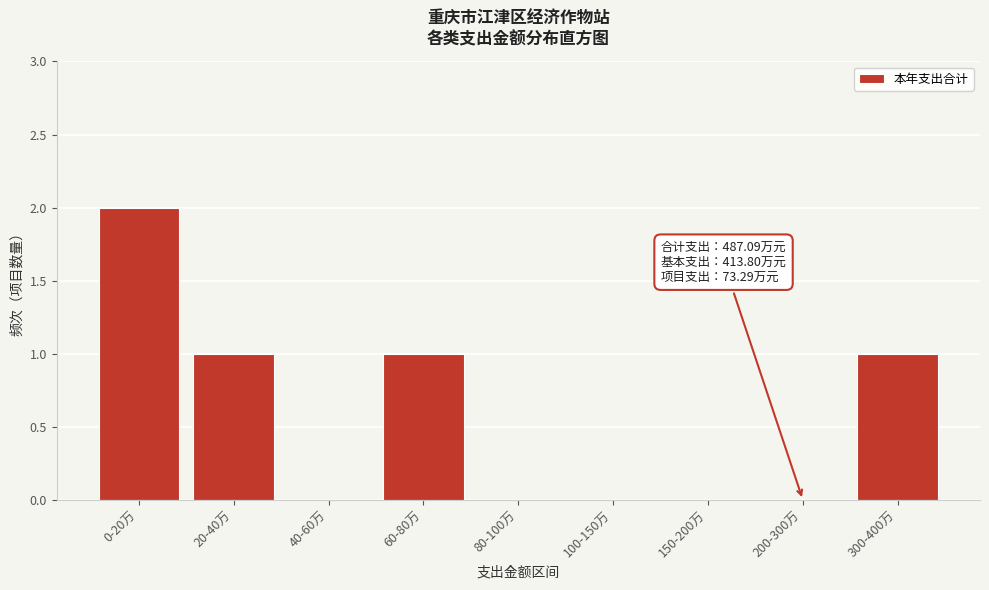

Reading left to right, extract all data points from this chart.

0-20万=2	20-40万=1	40-60万=0	60-80万=1	80-100万=0	100-150万=0	150-200万=0	200-300万=0	300-400万=1